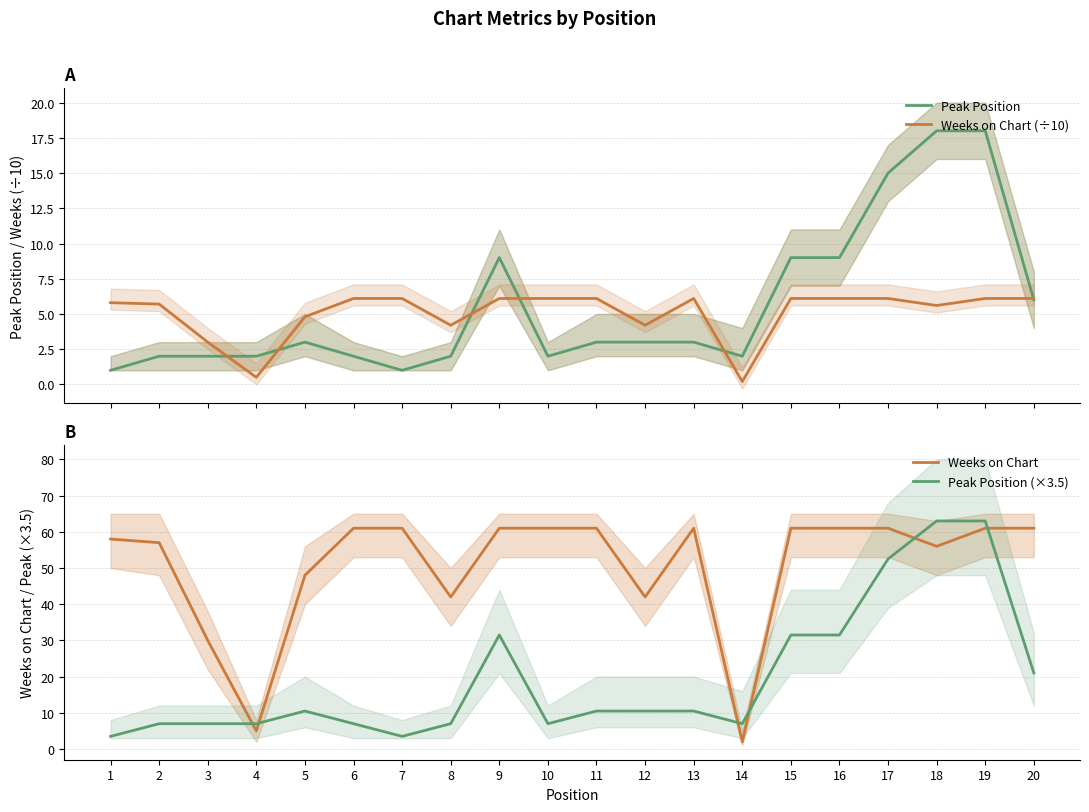

True or false: Peak Position (×3.5) and Peak Position intersect in this chart.

False